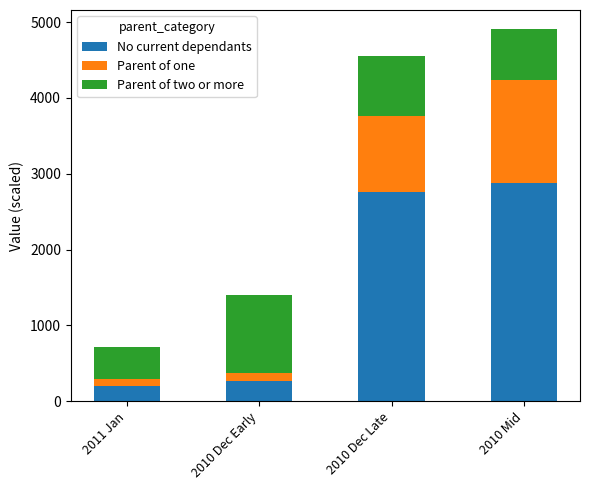

The value of No current dependants at 2010 Mid is 2884.5. True or false?

True